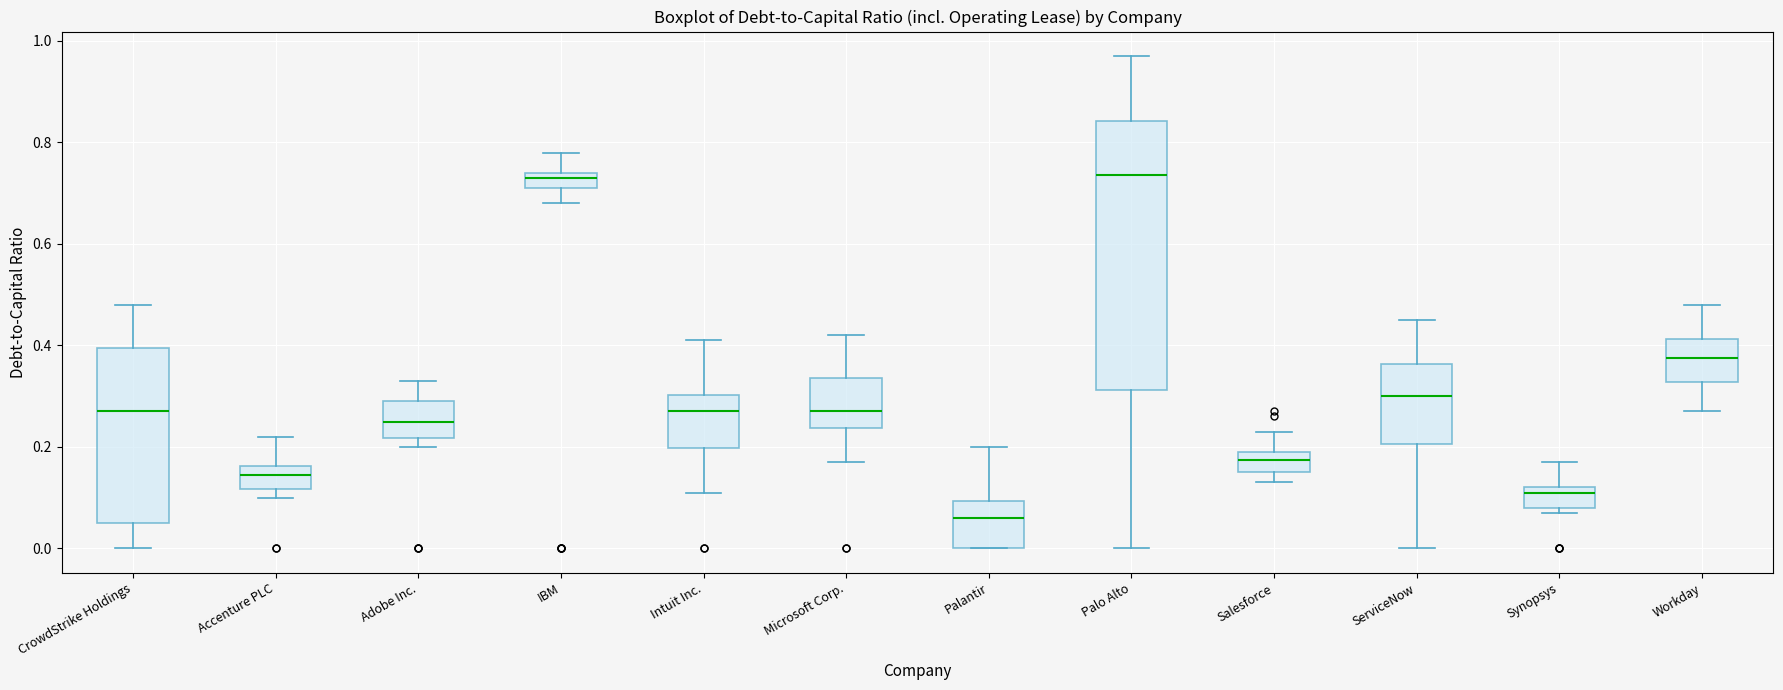

Reading left to right, read every box against the y-axis: the position of its median line, the range the box covers, and the ends of its whiskers. The values are not printed on the chart, so give them approximately, as read against the axis.

CrowdStrike Holdings: median 0.28, box 0.06 to 0.40, whiskers 0.00 to 0.48
Accenture PLC: median 0.14, box 0.12 to 0.16, whiskers 0.10 to 0.22
Adobe Inc.: median 0.26, box 0.22 to 0.30, whiskers 0.20 to 0.34
IBM: median 0.74 (just below the box's upper edge), box 0.72 to 0.74, whiskers 0.68 to 0.78
Intuit Inc.: median 0.28, box 0.20 to 0.30, whiskers 0.12 to 0.42
Microsoft Corp.: median 0.28, box 0.24 to 0.34, whiskers 0.18 to 0.42
Palantir: median 0.06, box 0.00 to 0.10, whiskers 0.00 to 0.20
Palo Alto: median 0.74, box 0.32 to 0.84, whiskers 0.00 to 0.98
Salesforce: median 0.18, box 0.16 to 0.20, whiskers 0.14 to 0.24
ServiceNow: median 0.30, box 0.20 to 0.36, whiskers 0.00 to 0.46
Synopsys: median 0.12 (just below the box's upper edge), box 0.08 to 0.12, whiskers 0.08 (just below the box's lower edge) to 0.18
Workday: median 0.38, box 0.32 to 0.42, whiskers 0.28 to 0.48